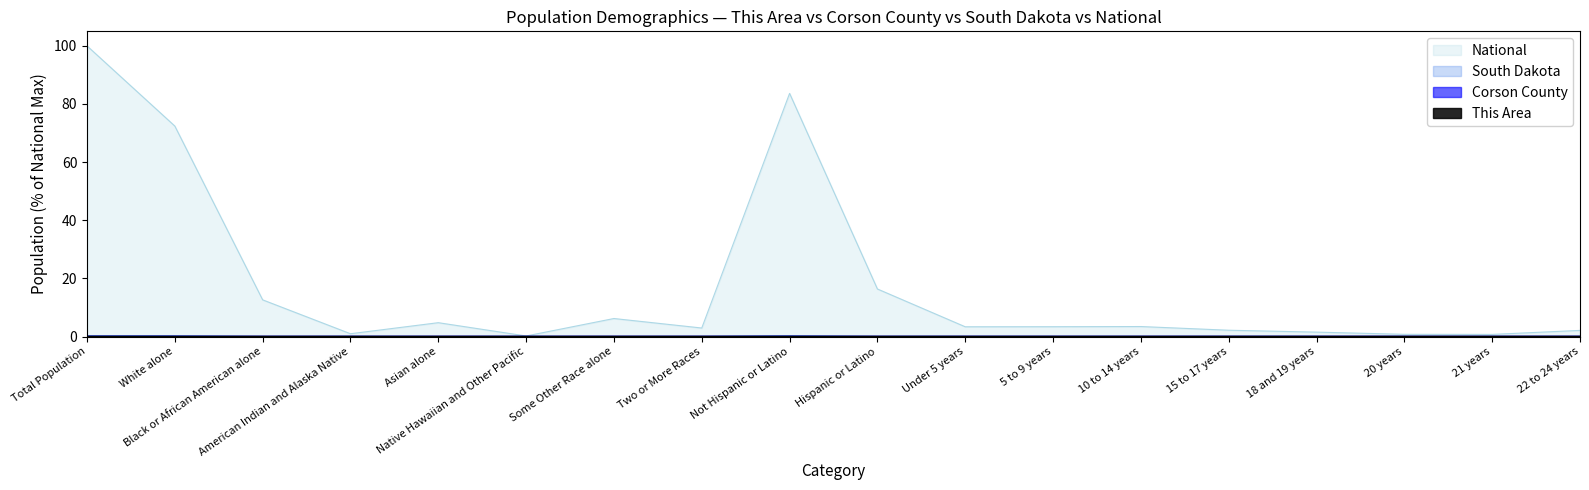

How many distinct data groups are displayed?

4